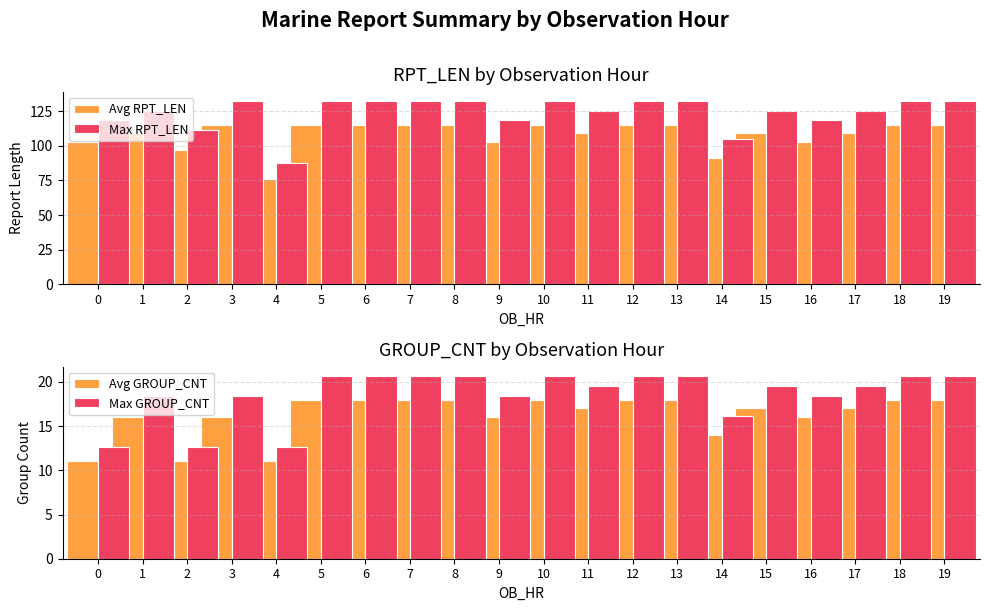

What is the average value of the Max RPT_LEN series?

124.1